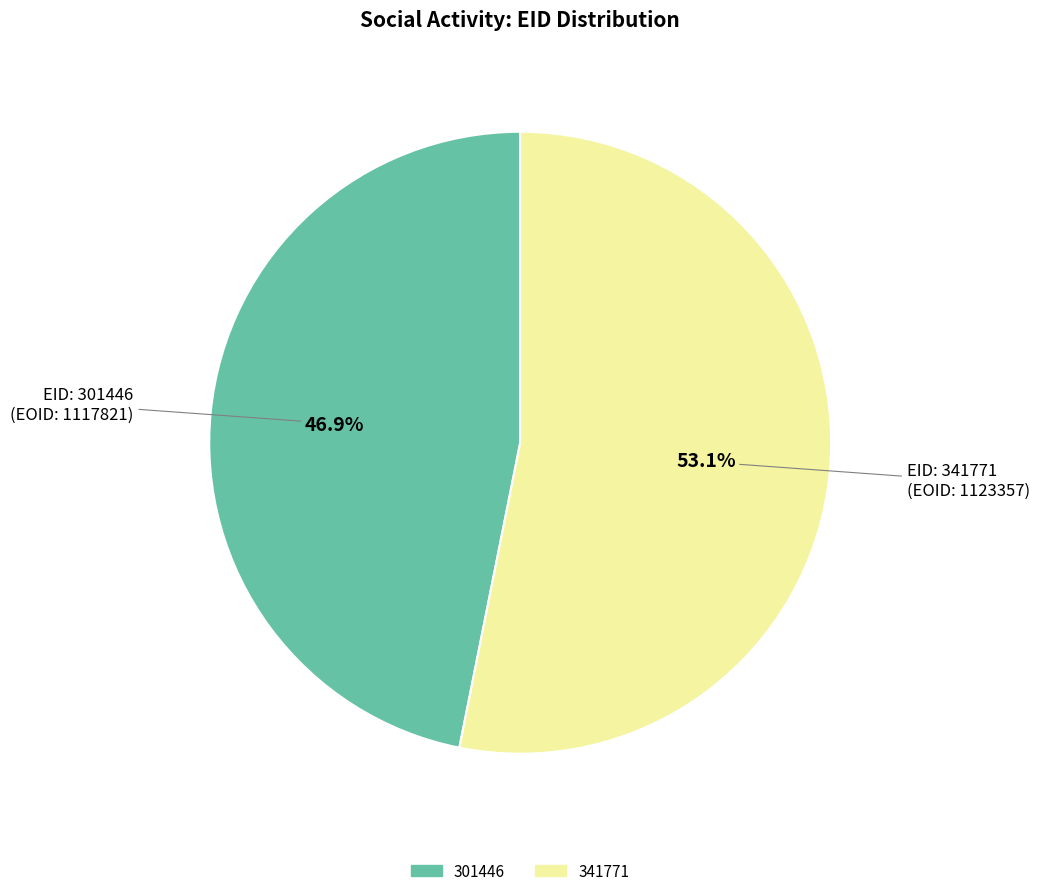

Is there a majority slice in this chart?

Yes